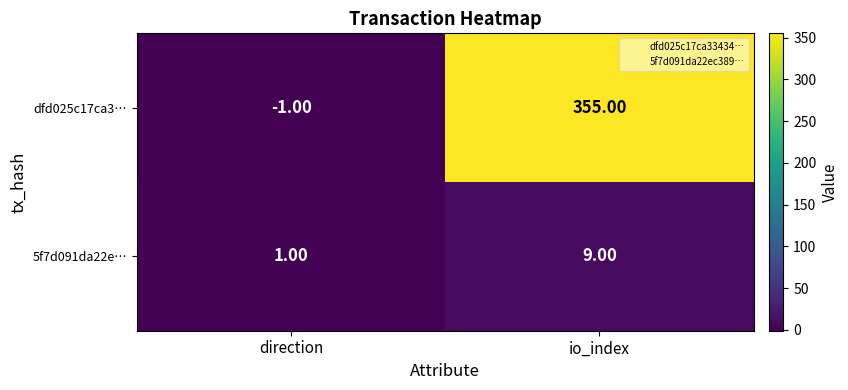

What is the spread (max minus min) of values at io_index?

346